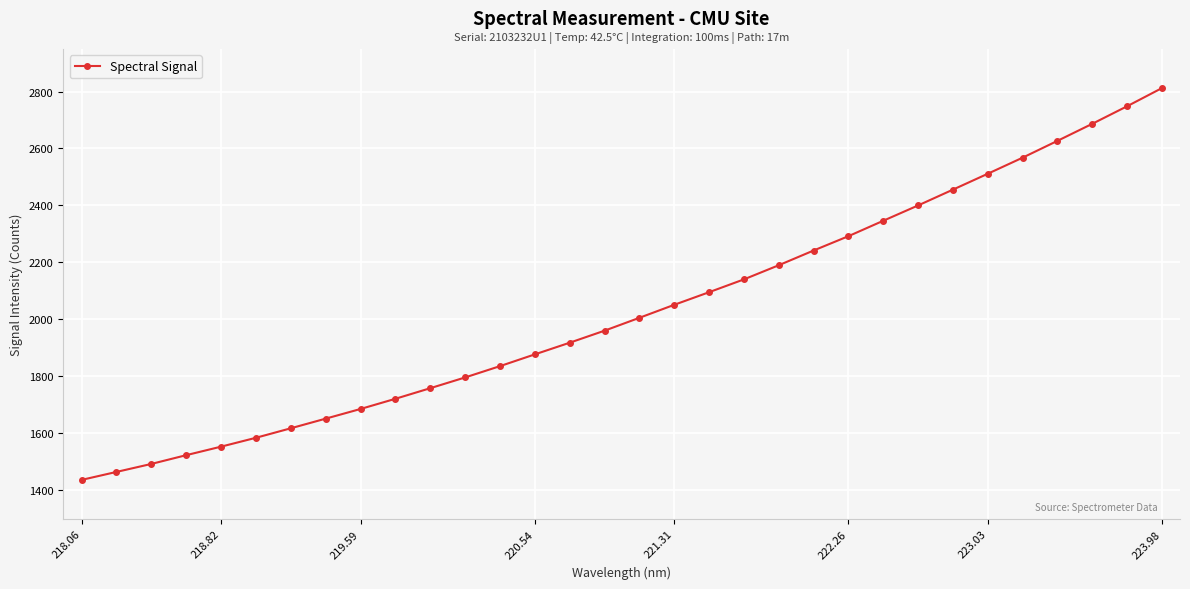

True or false: the data has more than 2 interior local peaks.

False